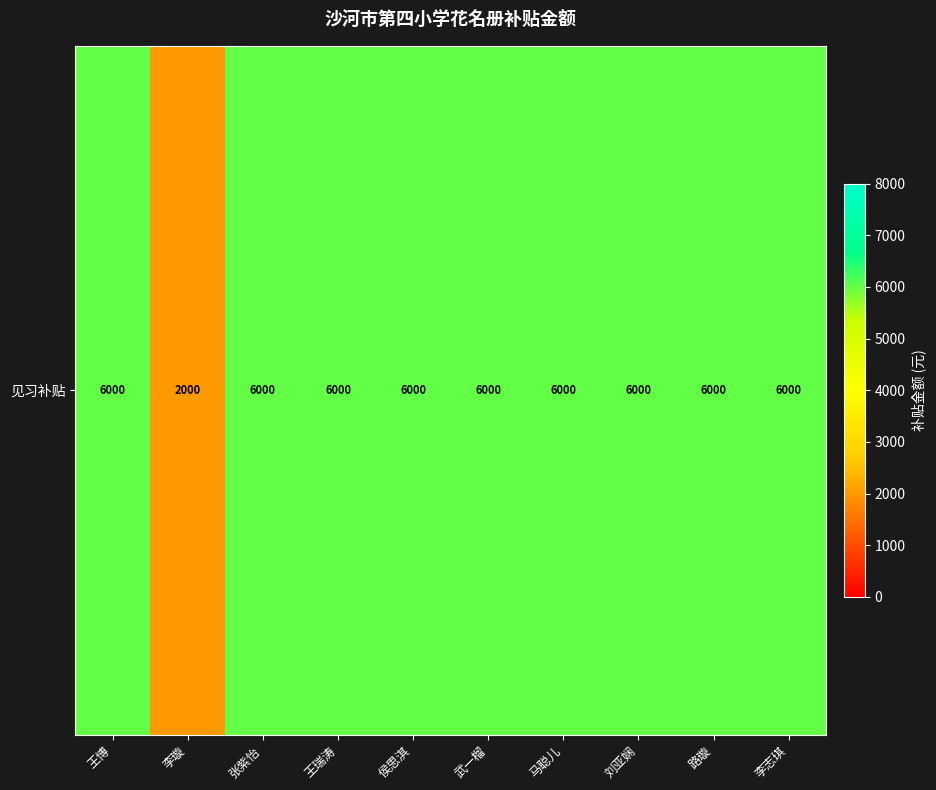

Read the value at 王瑞涛, to the nearest 50.

6000